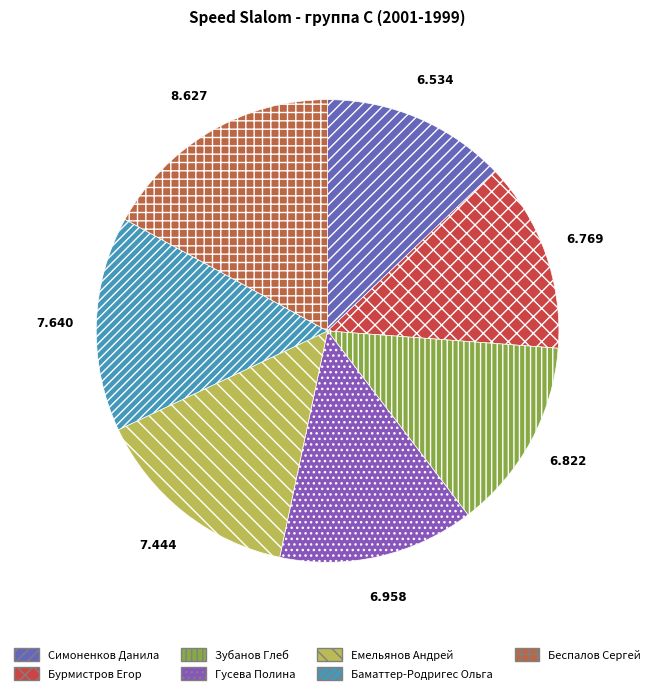

True or false: Бурмистров Егор accounts for 13% of the total.

True